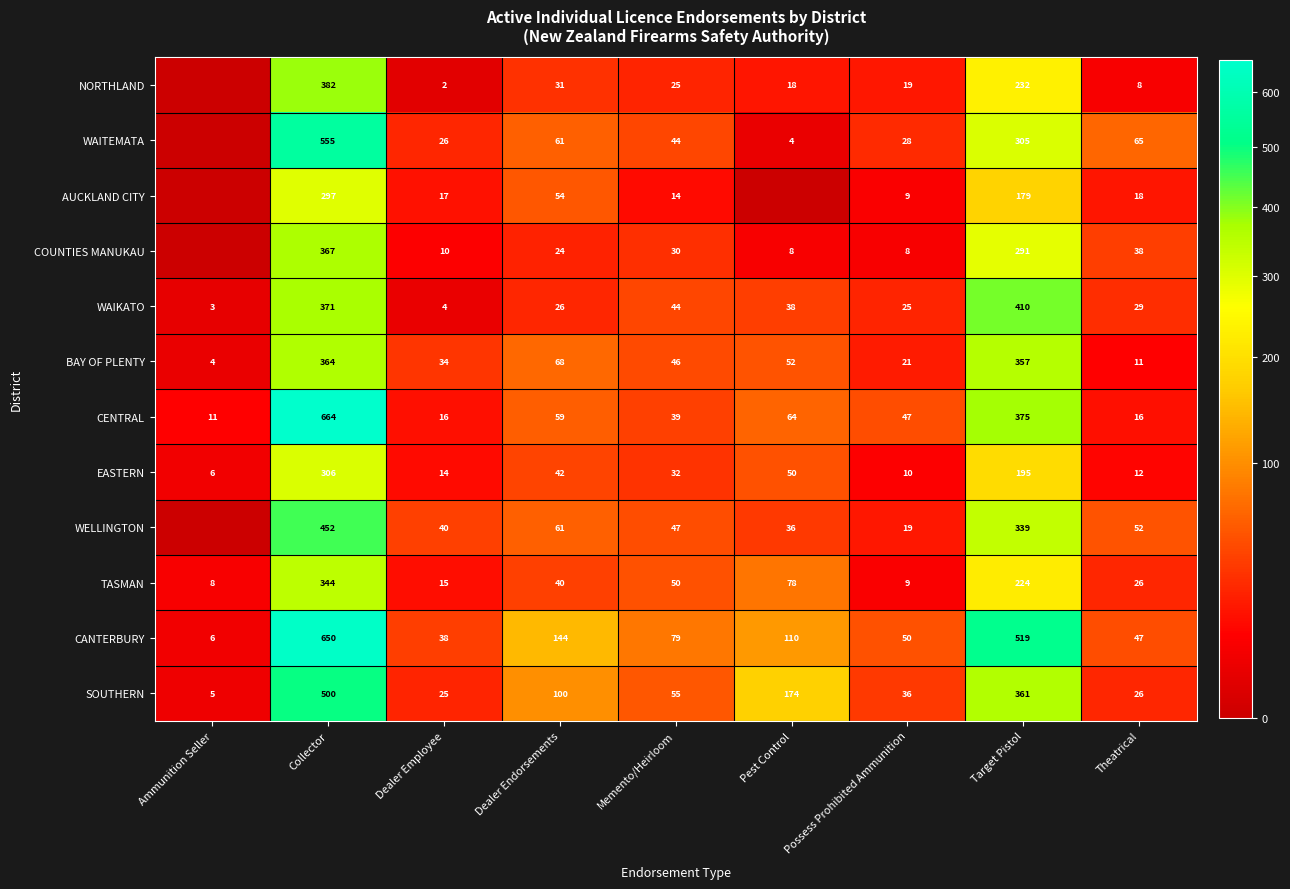

At which label is CANTERBURY closest to 328?

Dealer Endorsements